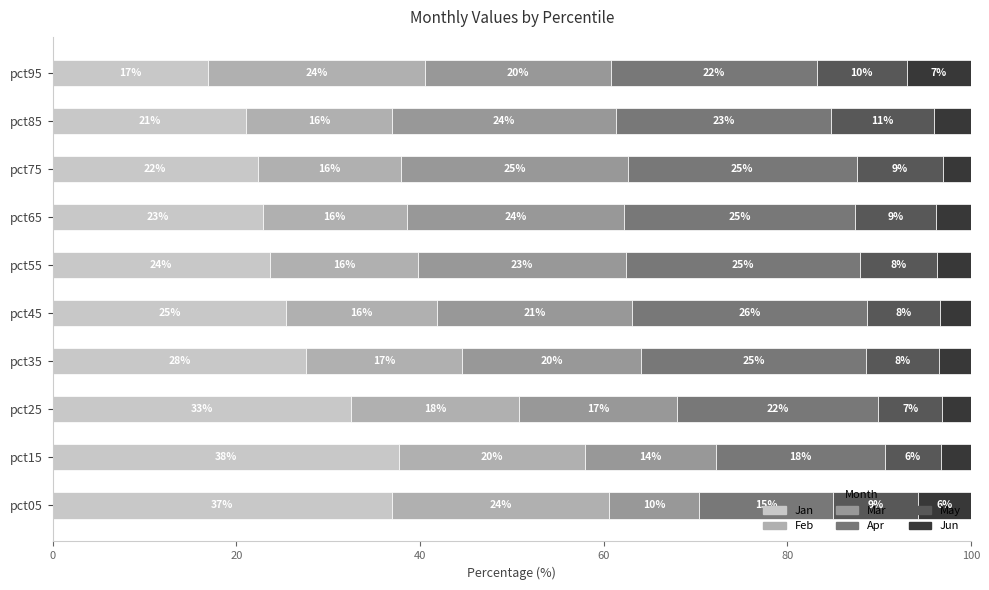

What are all the series names shown in the legend?

Jan, Feb, Mar, Apr, May, Jun